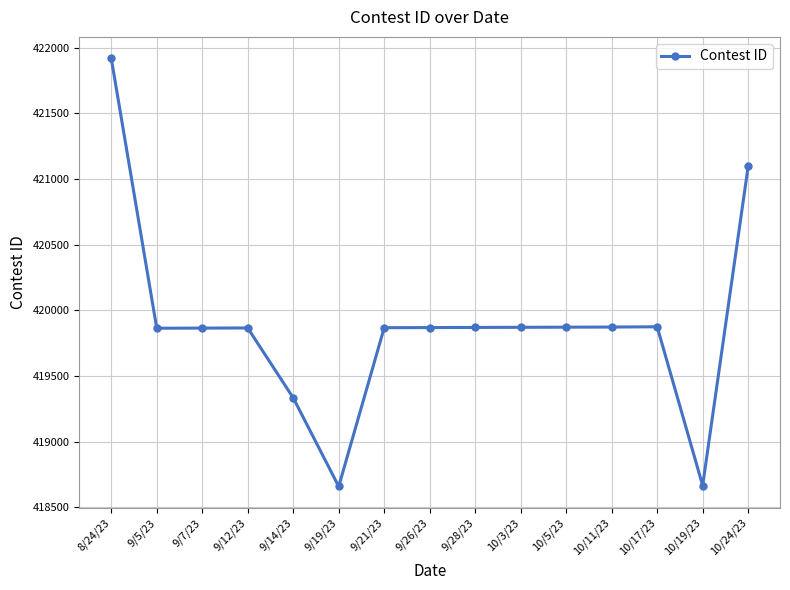

How many lines are shown in the chart?

1